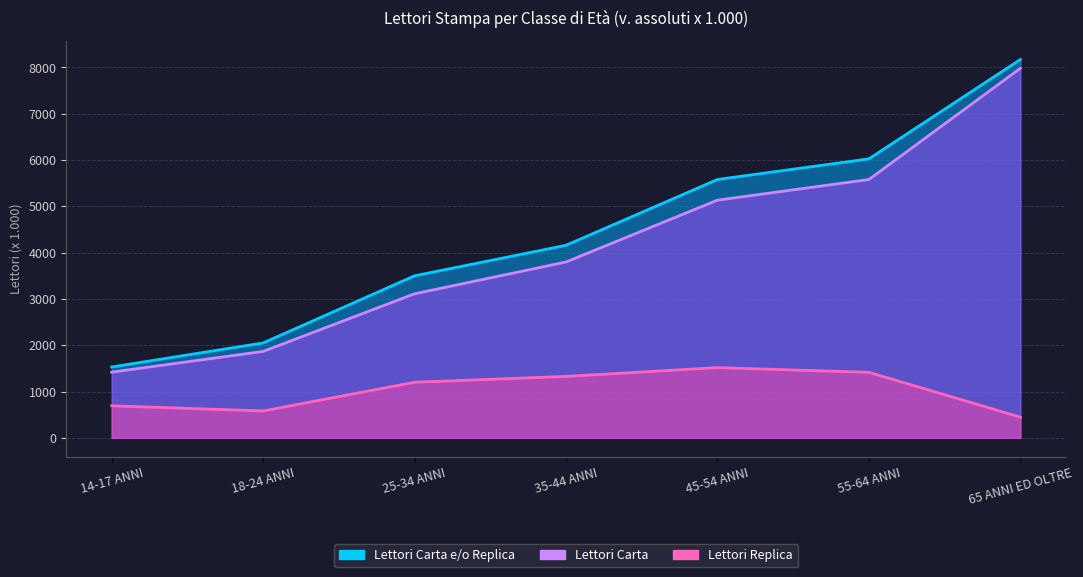

Reading left to right, what are all the values shown in this chart?

Lettori Carta e/o Replica: 14-17 ANNI=1530	18-24 ANNI=2049	25-34 ANNI=3499	35-44 ANNI=4158	45-54 ANNI=5579	55-64 ANNI=6024	65 ANNI ED OLTRE=8170
Lettori Carta: 14-17 ANNI=1418	18-24 ANNI=1866	25-34 ANNI=3110	35-44 ANNI=3797	45-54 ANNI=5132	55-64 ANNI=5578	65 ANNI ED OLTRE=7979
Lettori Replica: 14-17 ANNI=692	18-24 ANNI=580	25-34 ANNI=1200	35-44 ANNI=1326	45-54 ANNI=1516	55-64 ANNI=1414	65 ANNI ED OLTRE=447